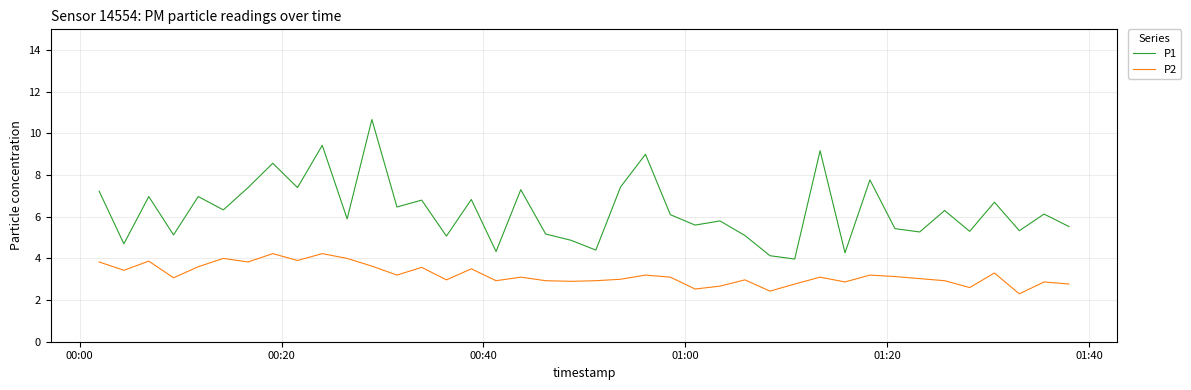

What are all the series names shown in the legend?

P1, P2